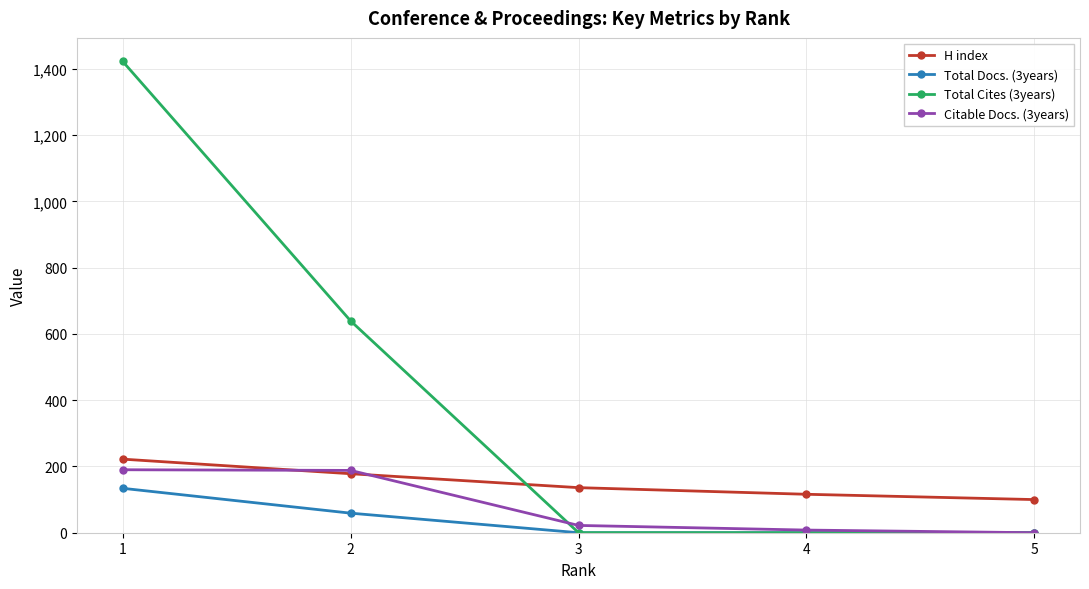

What is the maximum value shown in the chart?

1422